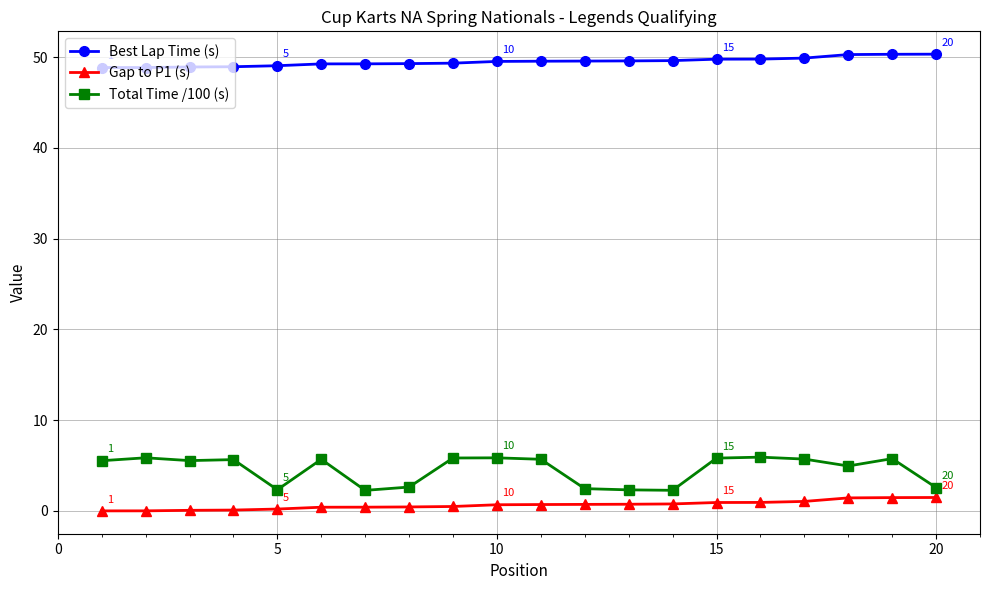

Which series has the largest total across all categories?

Best Lap Time (s)